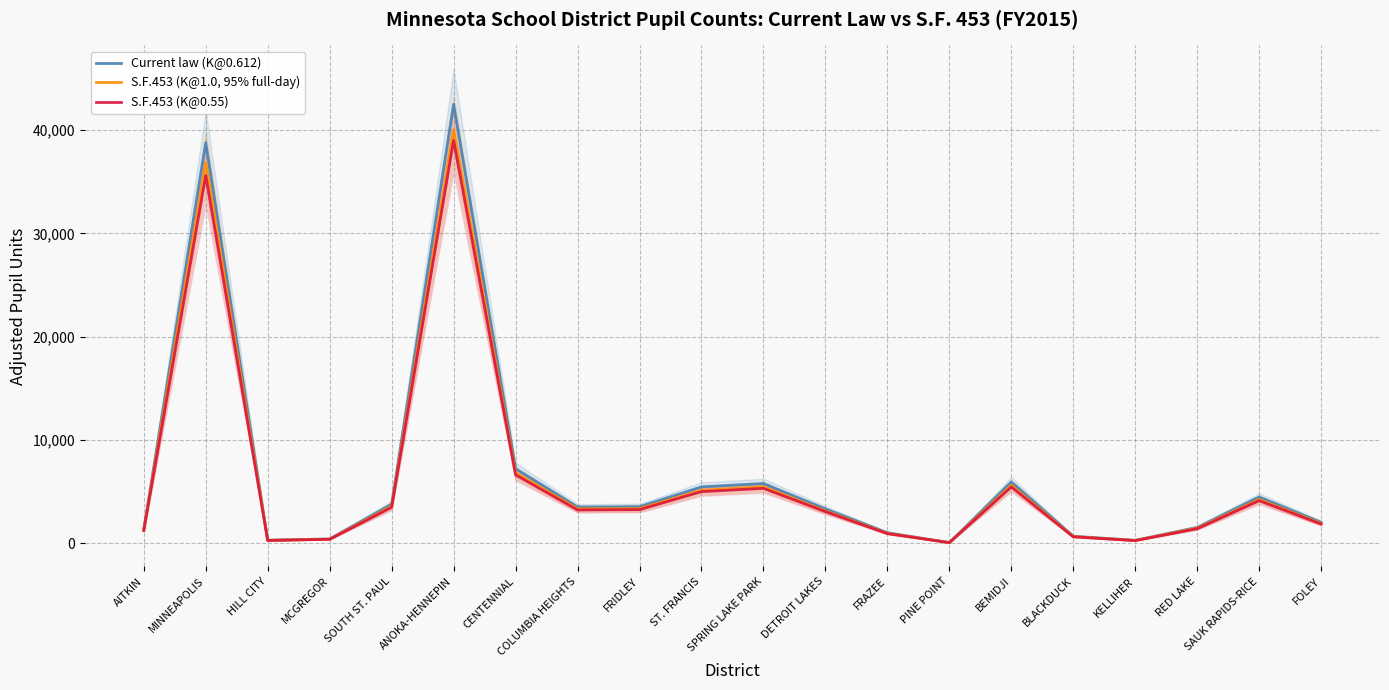

Is this an area chart (filled region under the line)?

No